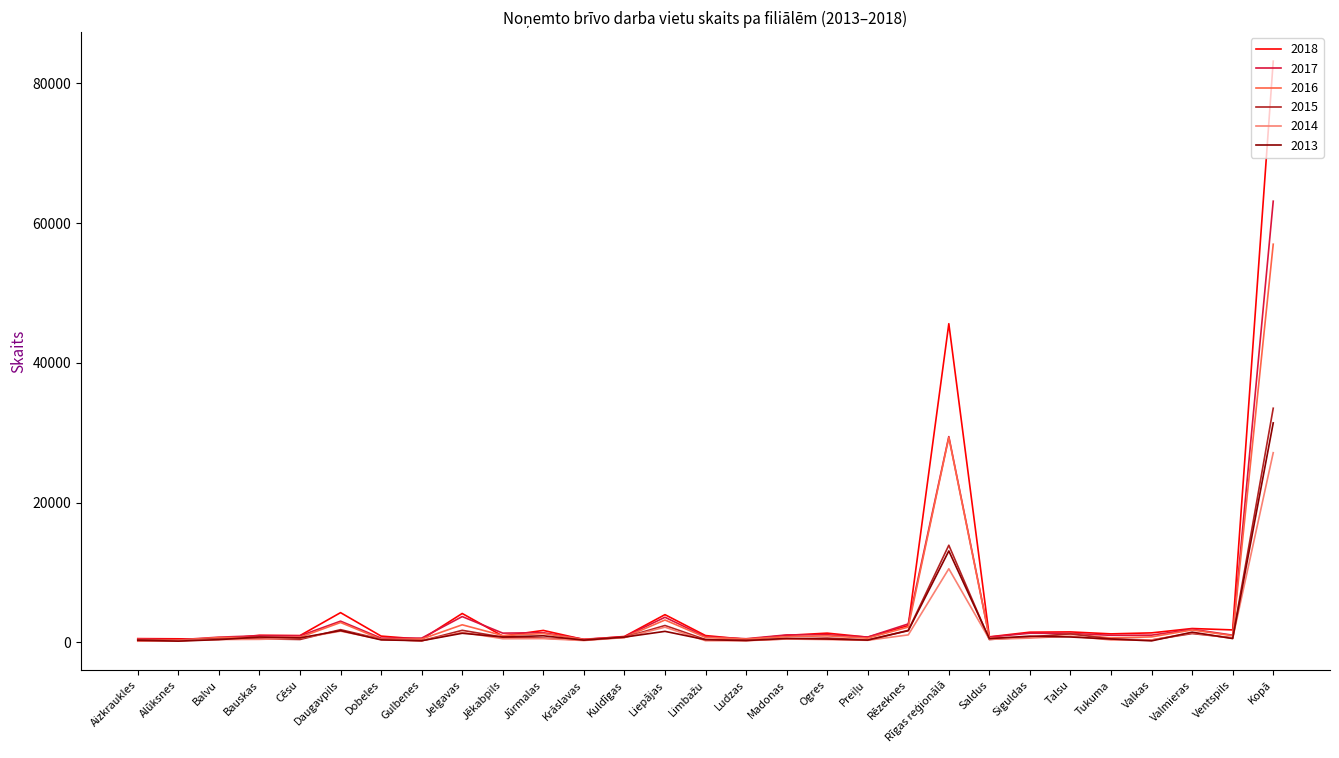

At which category is the sum across all series the highest?

Kopā